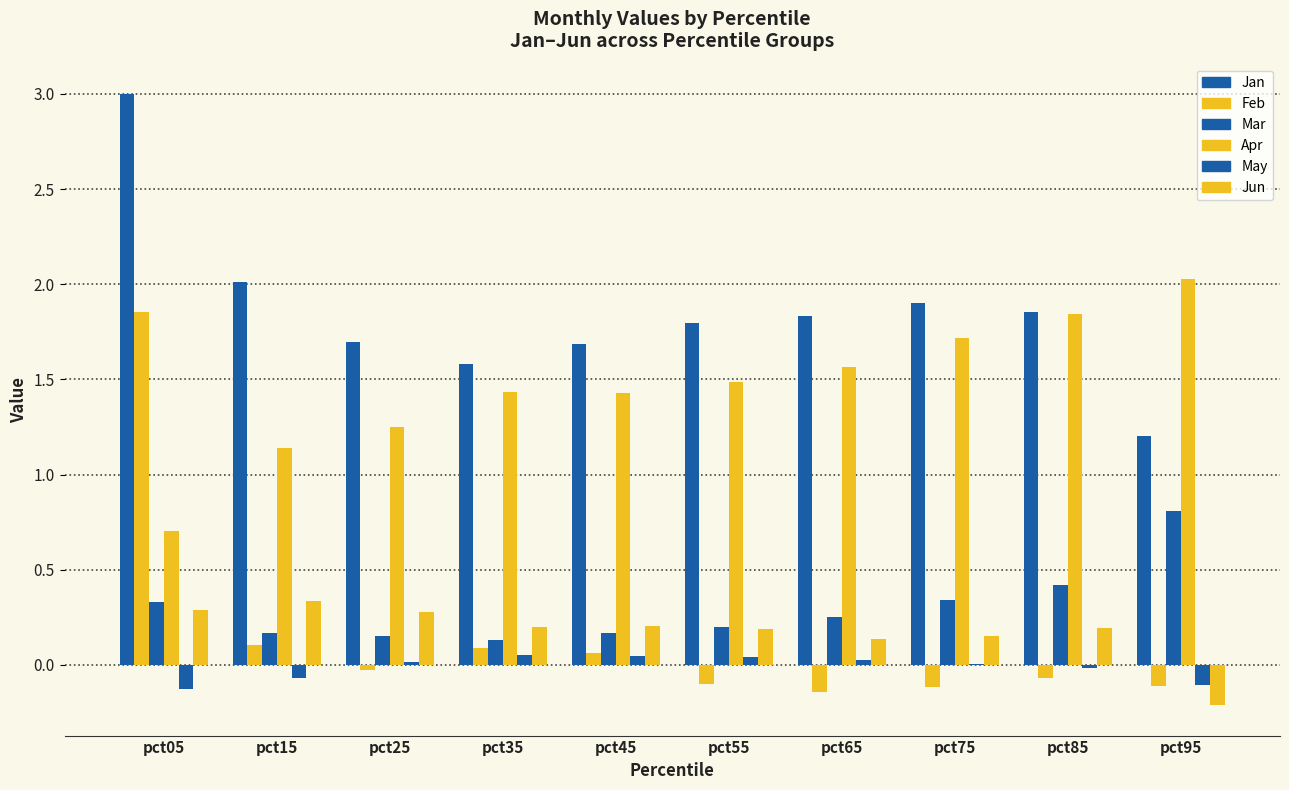

Reading right to left, list all the values displayed in this chart.

Jan: pct95=1.2	pct85=1.9	pct75=1.9	pct65=1.8	pct55=1.8	pct45=1.7	pct35=1.6	pct25=1.7	pct15=2.0	pct05=3.0
Feb: pct95=-0.1	pct85=-0.1	pct75=-0.1	pct65=-0.1	pct55=-0.1	pct45=0.1	pct35=0.1	pct25=-0.0	pct15=0.1	pct05=1.9
Mar: pct95=0.8	pct85=0.4	pct75=0.3	pct65=0.3	pct55=0.2	pct45=0.2	pct35=0.1	pct25=0.2	pct15=0.2	pct05=0.3
Apr: pct95=2.0	pct85=1.8	pct75=1.7	pct65=1.6	pct55=1.5	pct45=1.4	pct35=1.4	pct25=1.3	pct15=1.1	pct05=0.7
May: pct95=-0.1	pct85=-0.0	pct75=0.0	pct65=0.0	pct55=0.0	pct45=0.0	pct35=0.1	pct25=0.0	pct15=-0.1	pct05=-0.1
Jun: pct95=-0.2	pct85=0.2	pct75=0.1	pct65=0.1	pct55=0.2	pct45=0.2	pct35=0.2	pct25=0.3	pct15=0.3	pct05=0.3